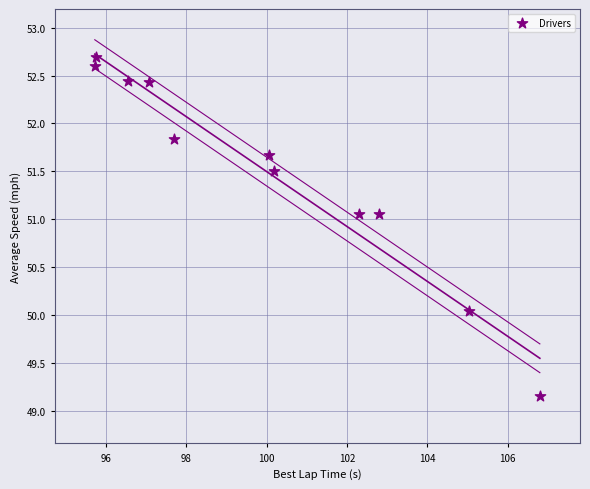

What is the average X value?

100.0